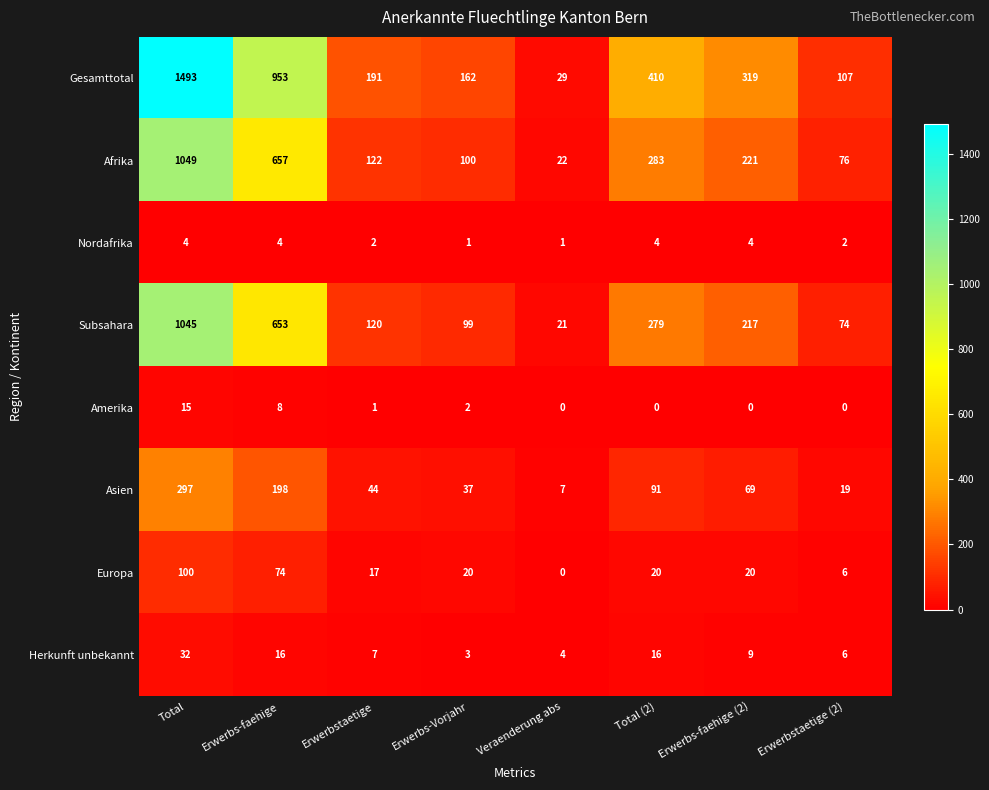

Where does the Amerika series first go above 1?

Total